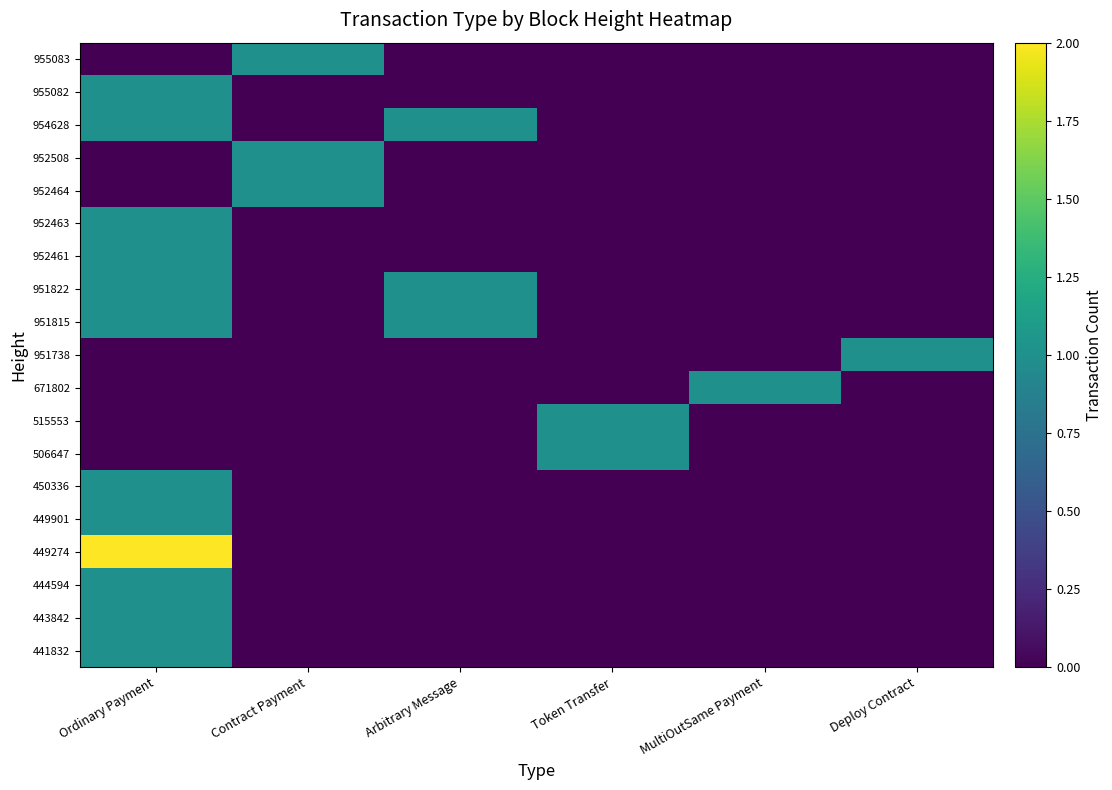

How many categories are shown in the chart?

6